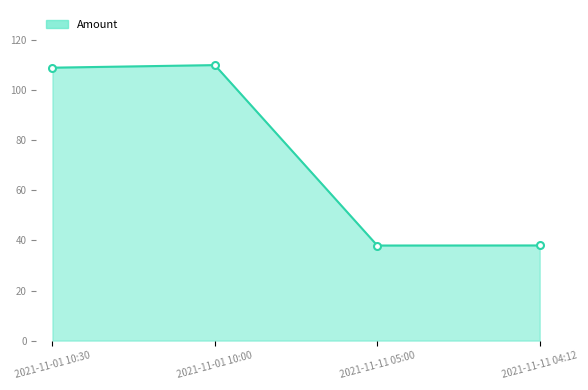

Reading left to right, extract all data points from this chart.

109.0	110.0	38.0	38.0